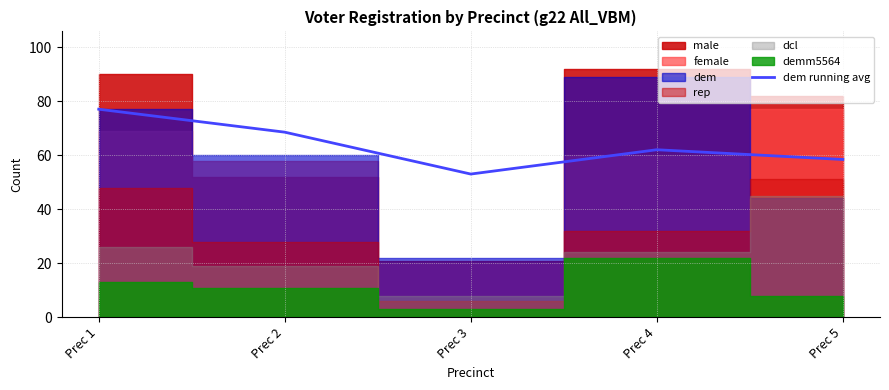

How many data points are less than 62?

2